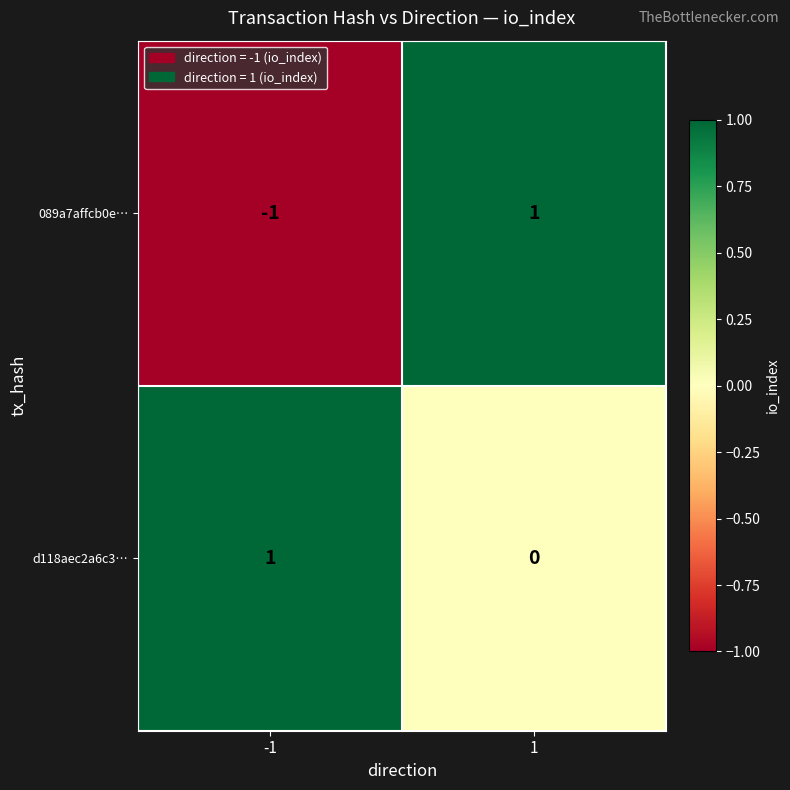

Is it true that 089a7affcb0e… equals -1 at -1?

True